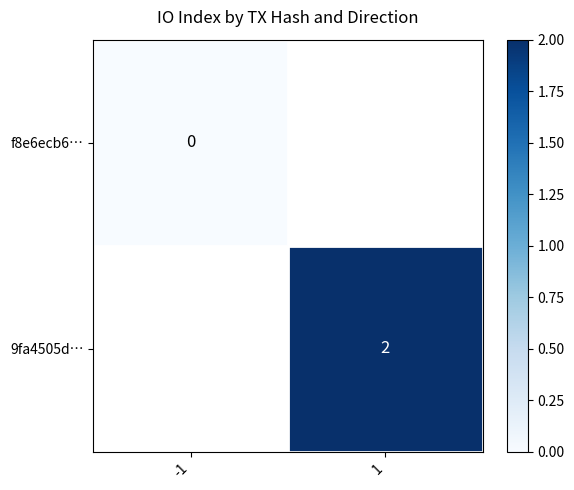

Which category has the highest value in the f8e6ecb6… series?

-1